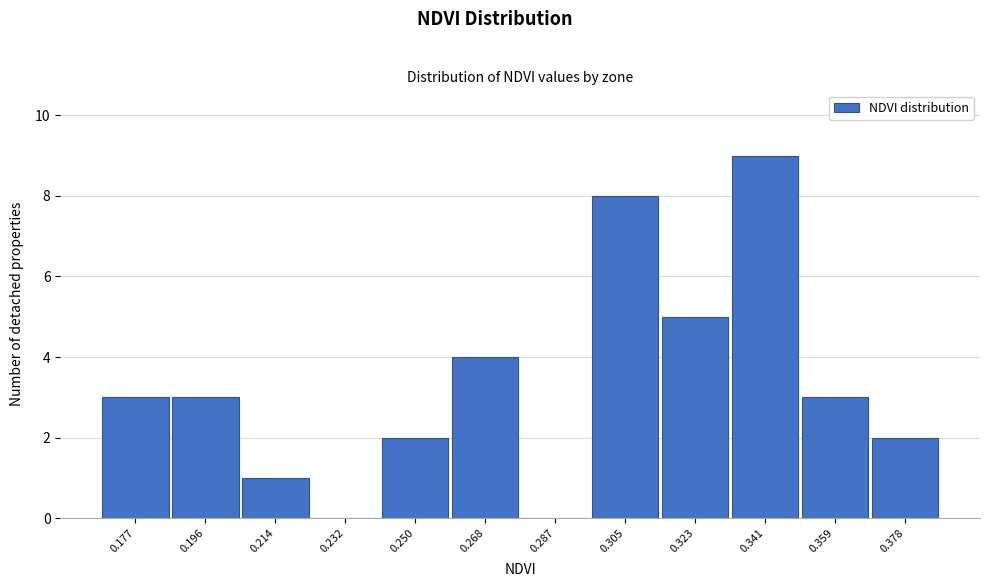

Reading right to left, what are all the values shown in this chart?

0.378=2	0.359=3	0.341=9	0.323=5	0.305=8	0.287=0	0.268=4	0.250=2	0.232=0	0.214=1	0.196=3	0.177=3